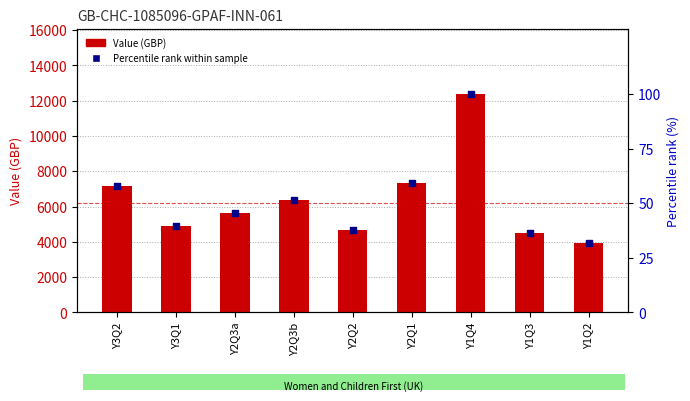

At how many categories does at least one series exceed 4089?

8